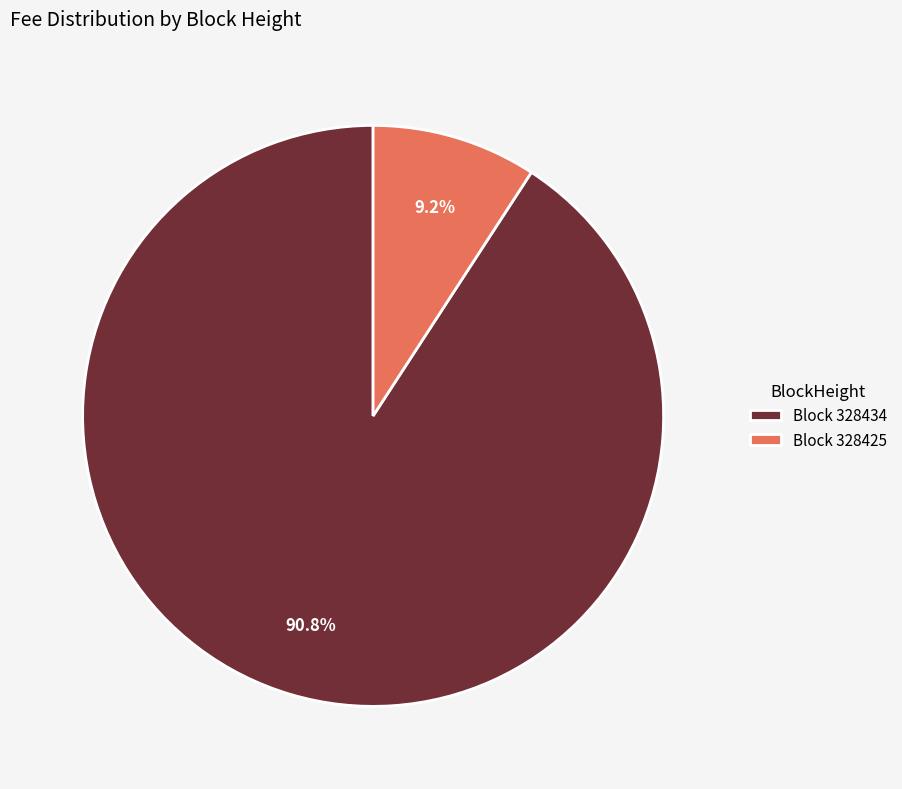

What is the largest slice in the pie chart?

Block 328434